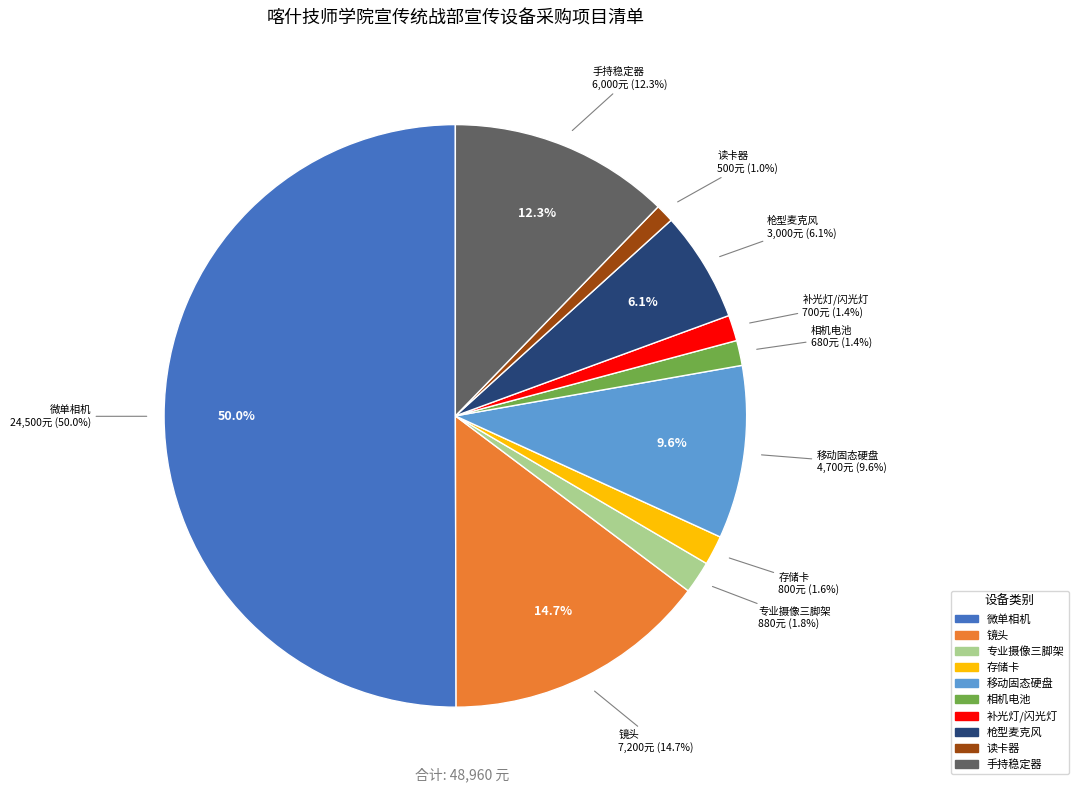

Which category has the biggest portion of the pie?

微单相机